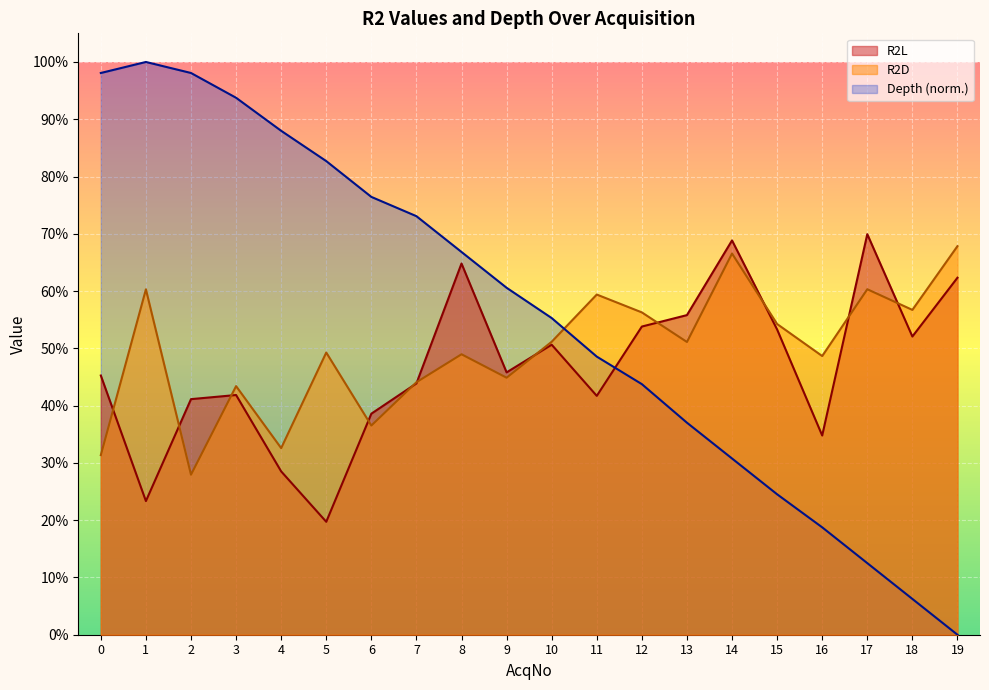

Is it true that R2D equals 0.2 at 6?

False